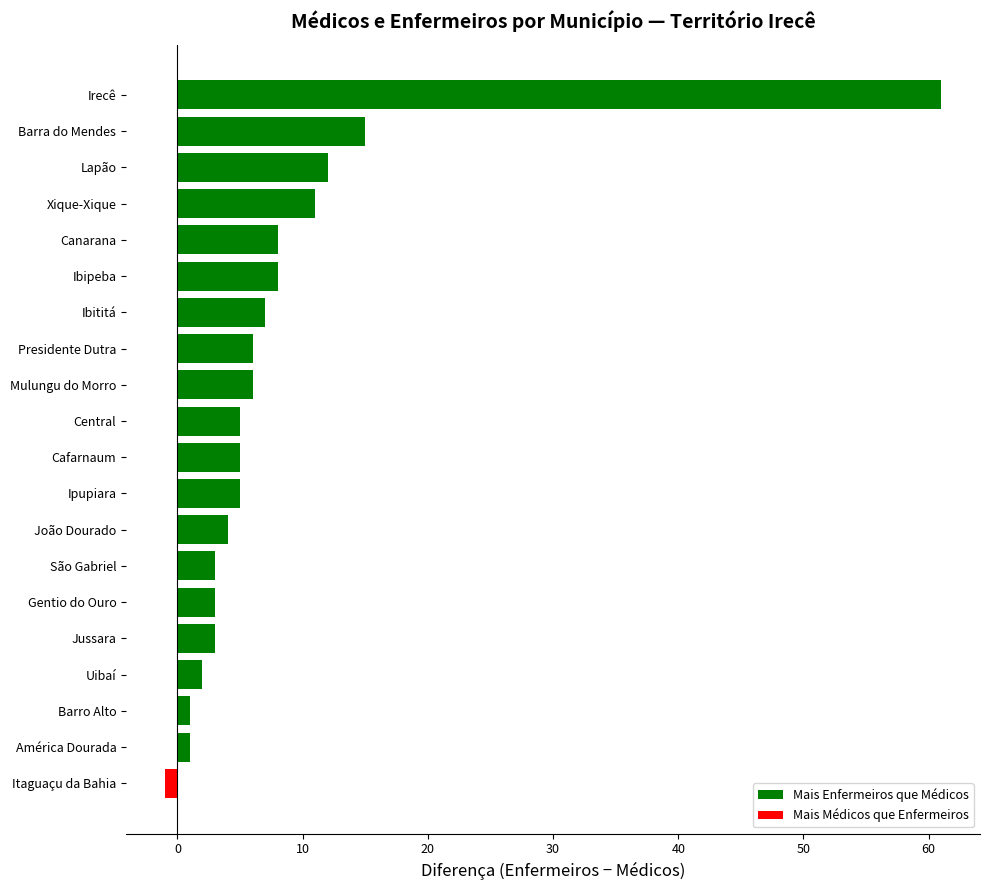

The chart shows a value of 9 at Central. True or false?

False